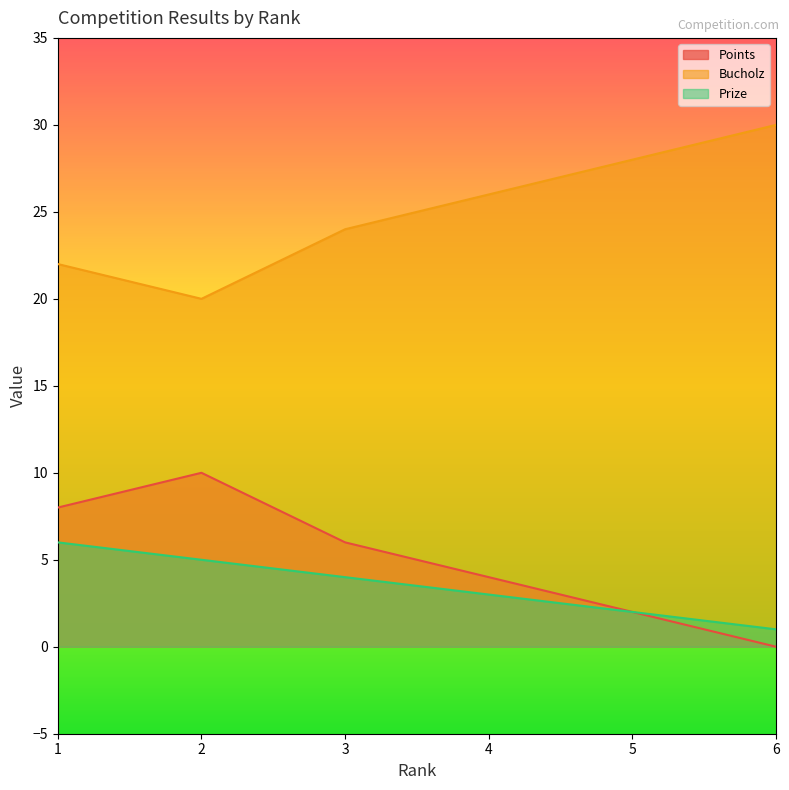

Reading right to left, list all the values displayed in this chart.

Points: 6=0	5=2	4=4	3=6	2=10	1=8
Bucholz: 6=30	5=28	4=26	3=24	2=20	1=22
Prize: 6=1	5=2	4=3	3=4	2=5	1=6